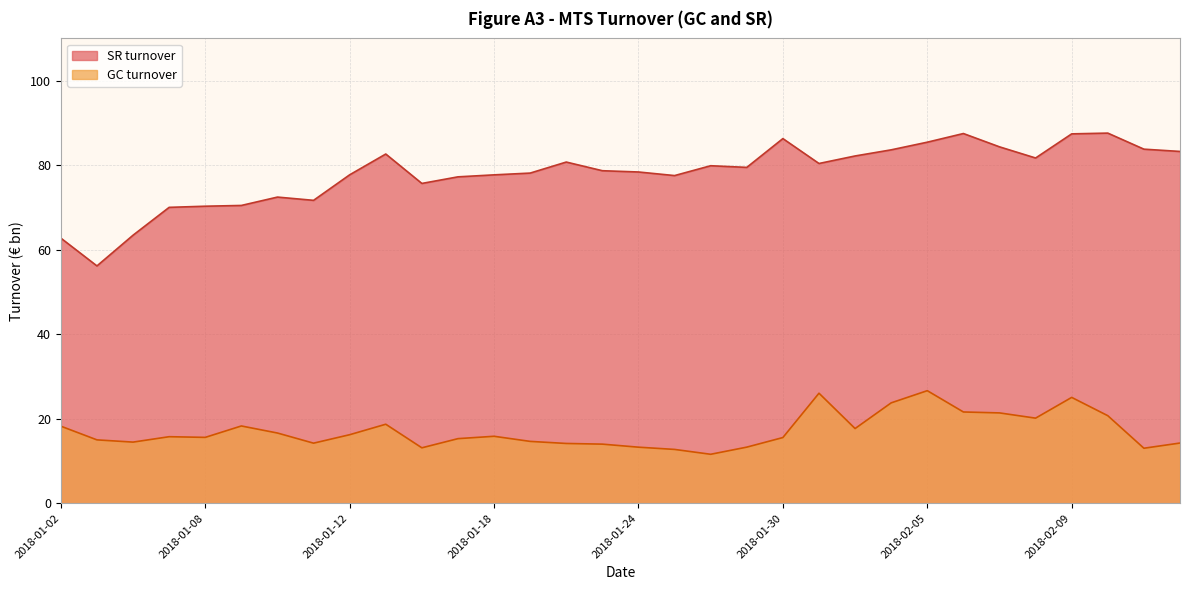

Where is the first local minimum for SR turnover?

2018-01-03